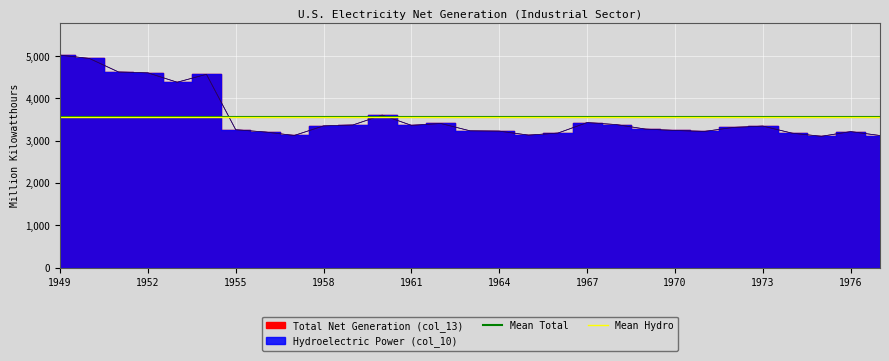

Between 1963 and 1975, which series saw the biggest shift?

Hydroelectric Power (col_10)